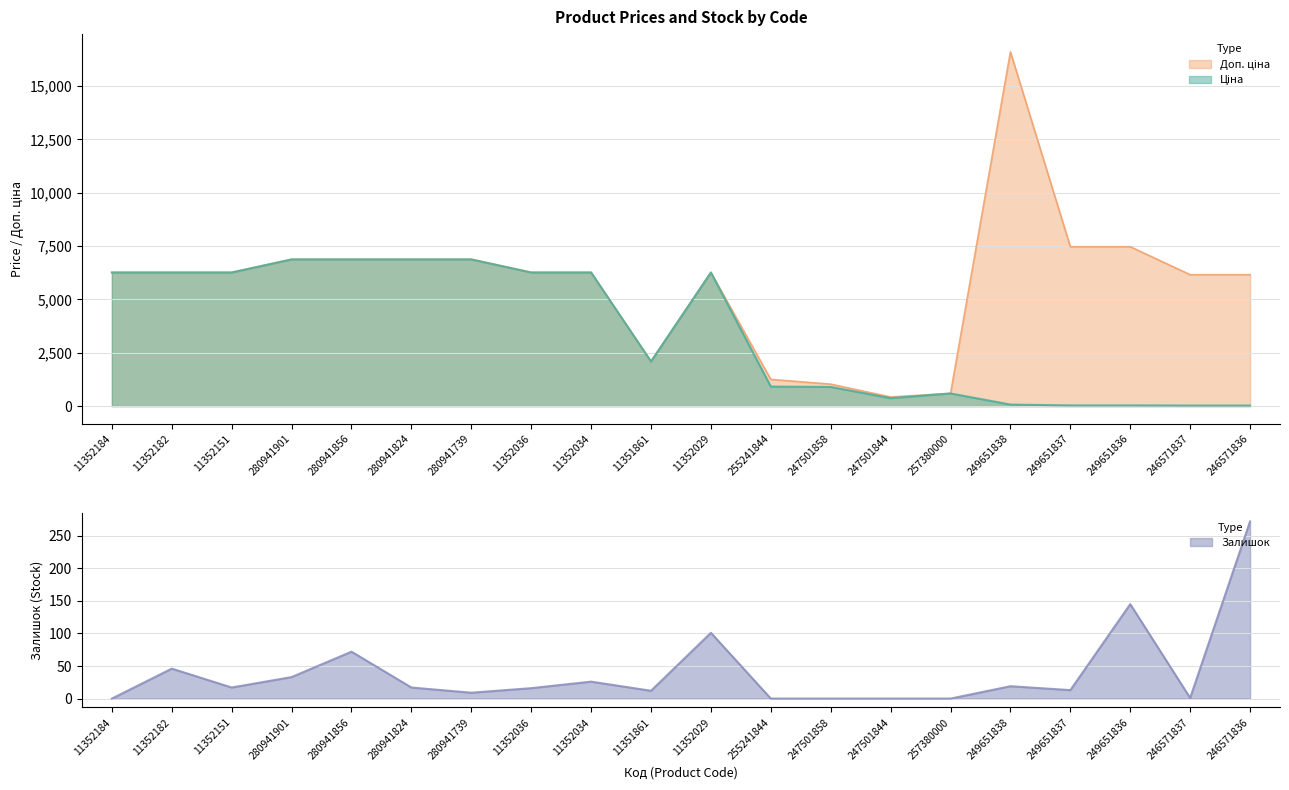

True or false: Залишок has more than 2 interior local peaks.

True